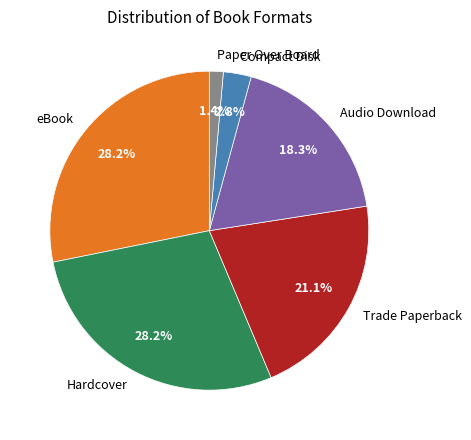

Does Trade Paperback represent more than half of the total?

No